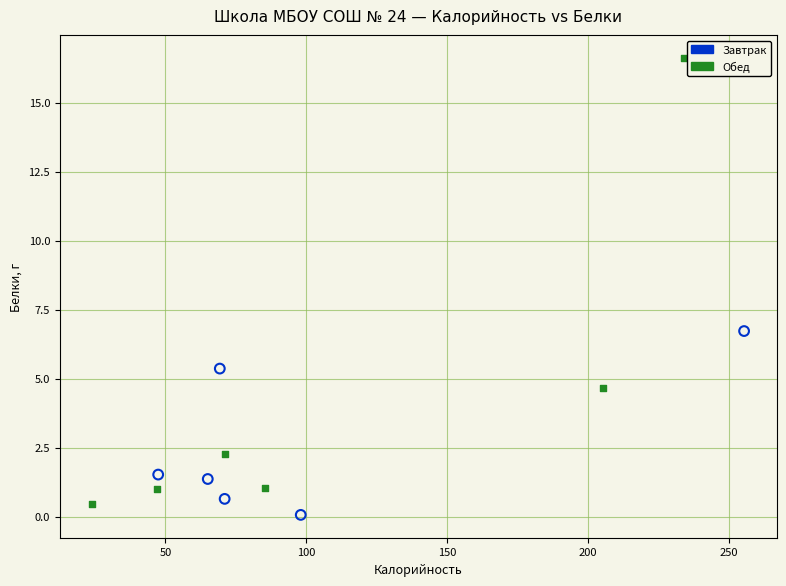

Which series has the largest Y range (max minus min)?

Обед